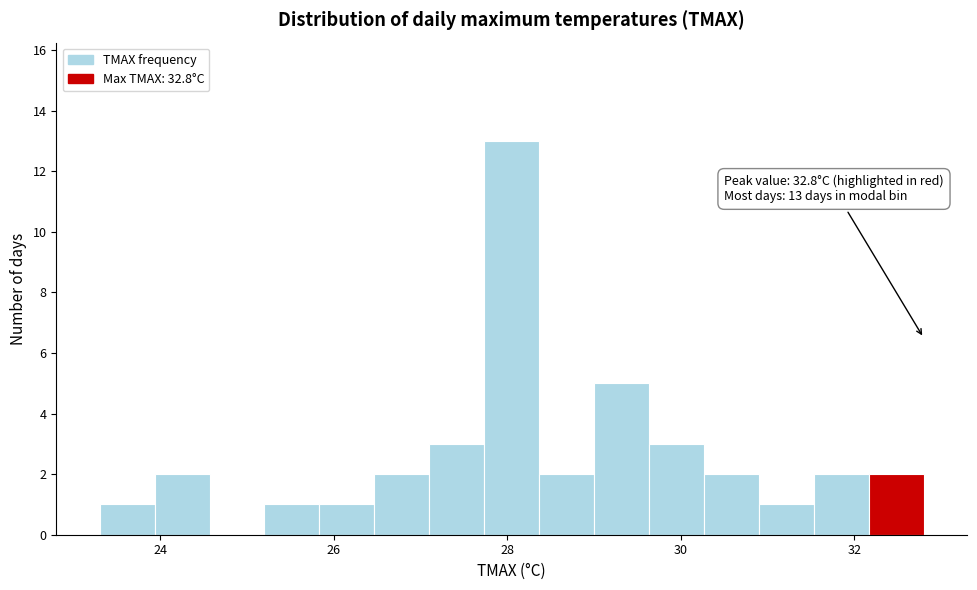

Read against the x-axis, roughly where is the centre of the tallest bar?

28.0